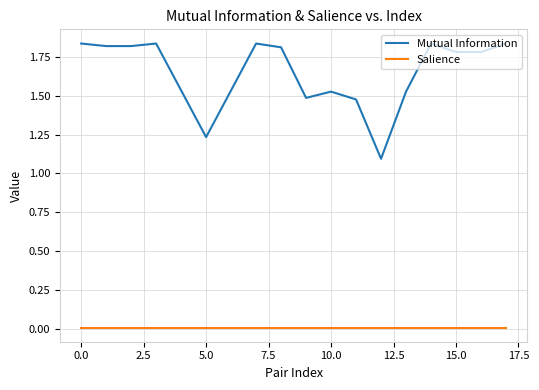

Which series has the largest total across all categories?

Mutual Information